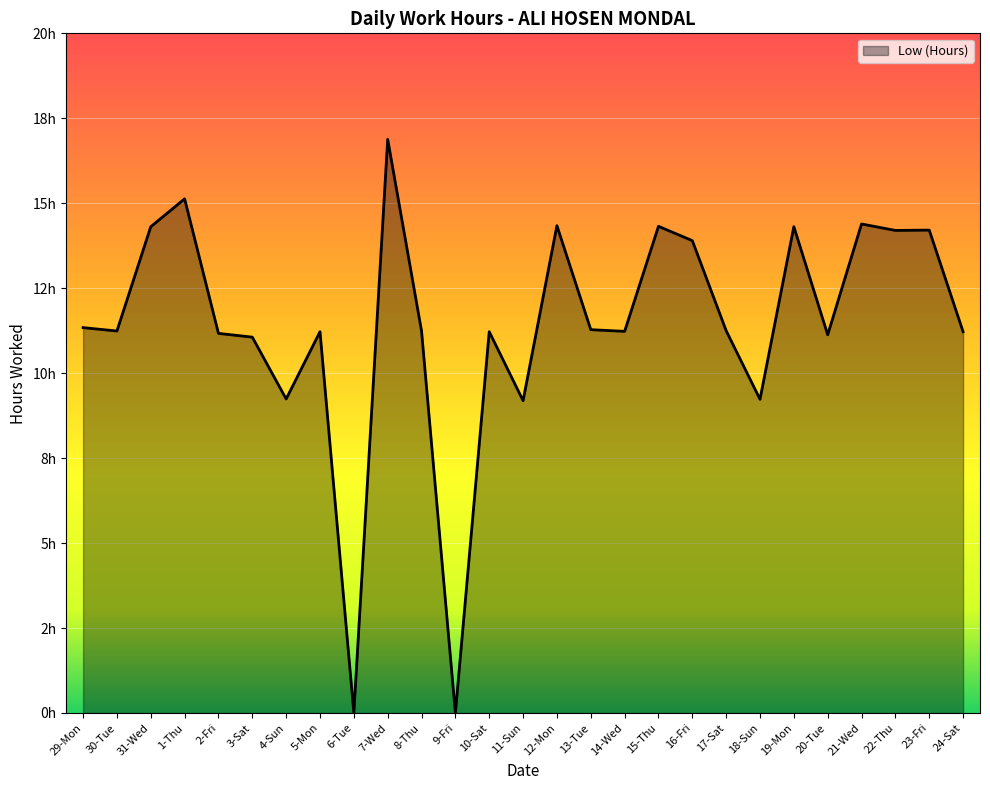

Is it true that the value at 23-Fri is 14.2?

True